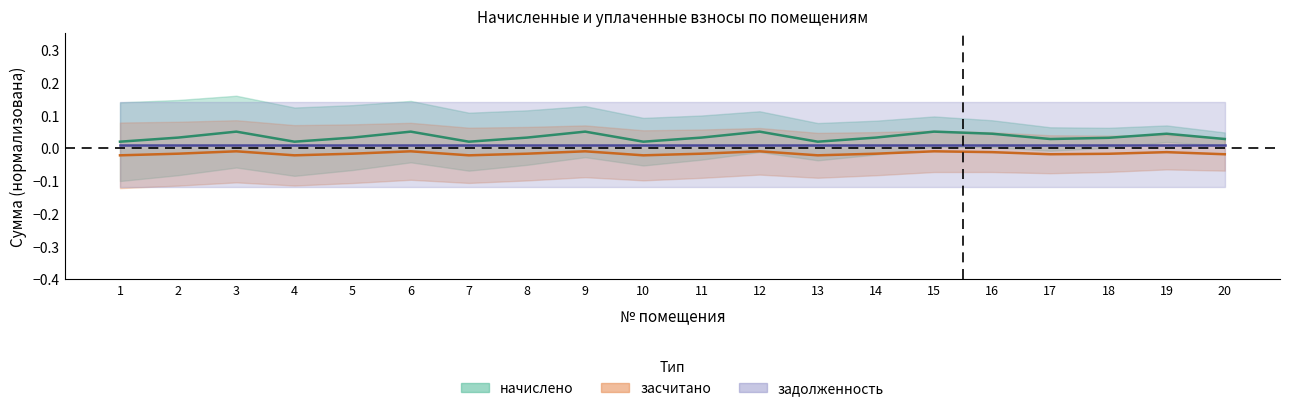

True or false: засчитано has more than 0 points higher than both neighbors.

True